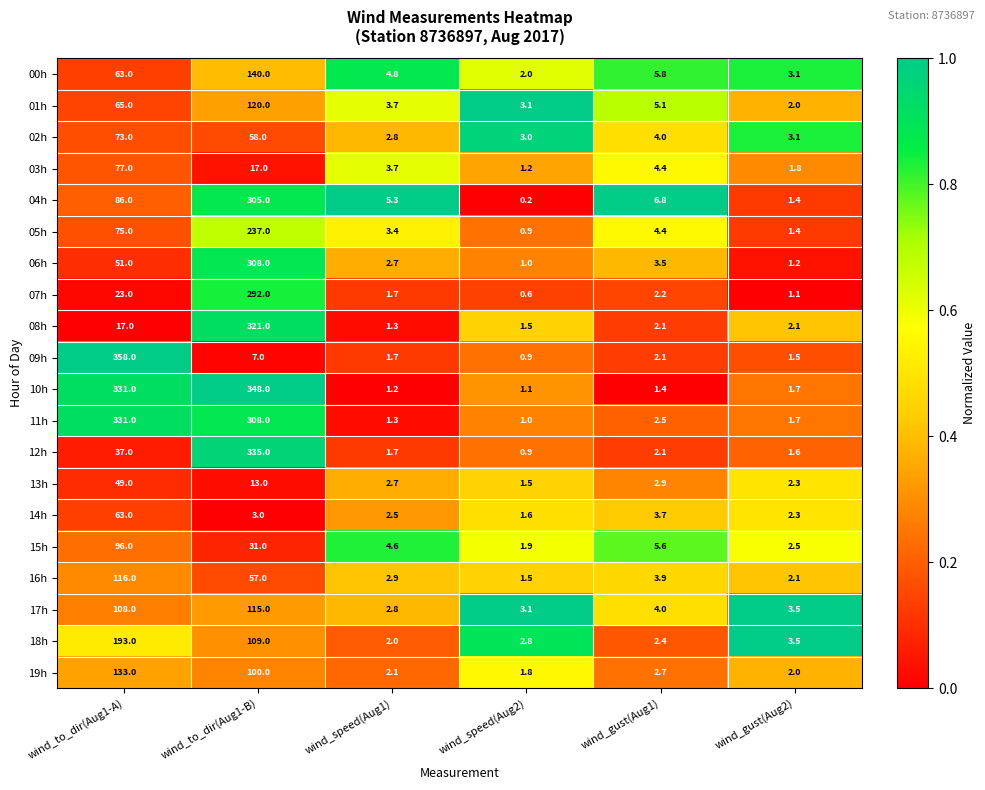

What is the total value across all series at wind_speed(Aug2)?

31.6